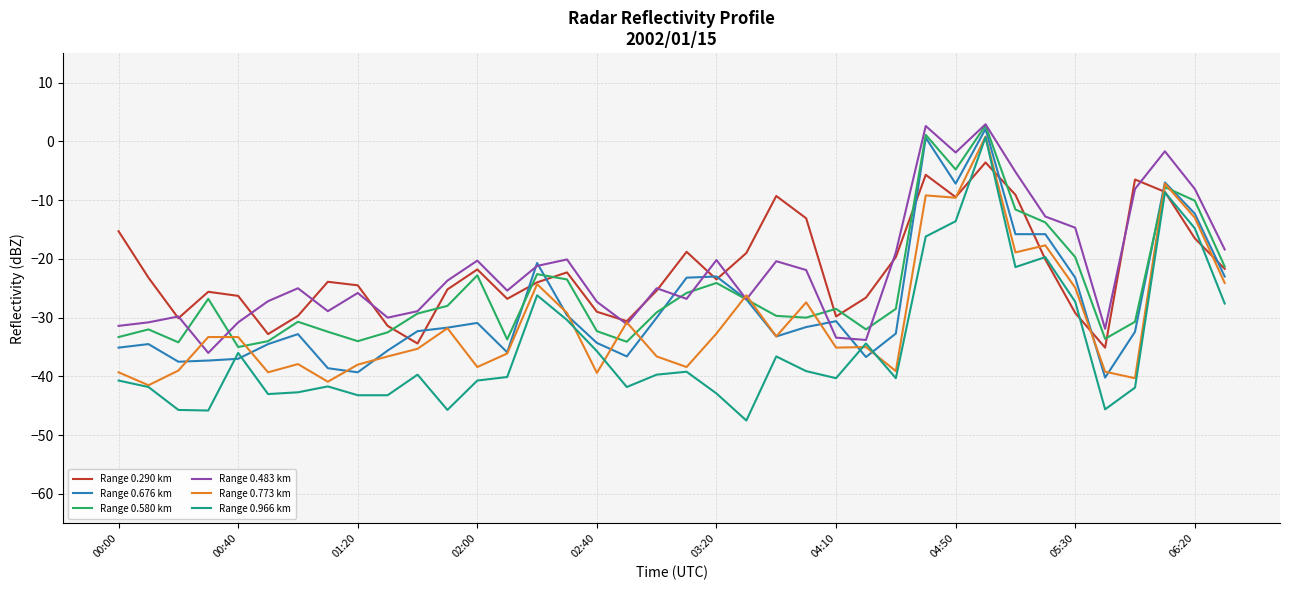

How many lines are shown in the chart?

6